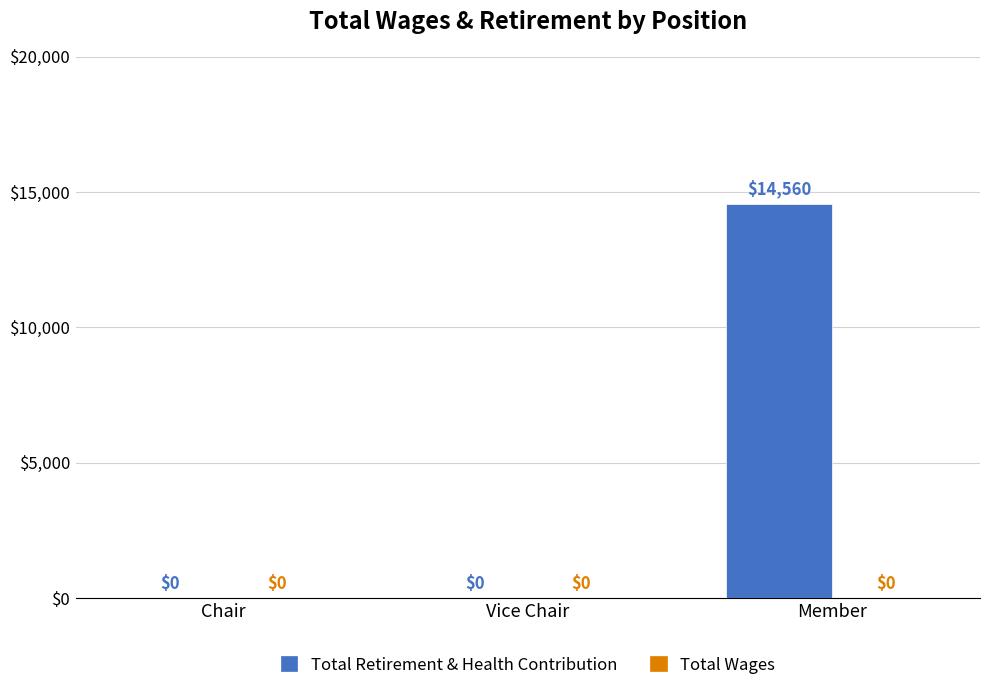

The value at Member is 14560. True or false?

True